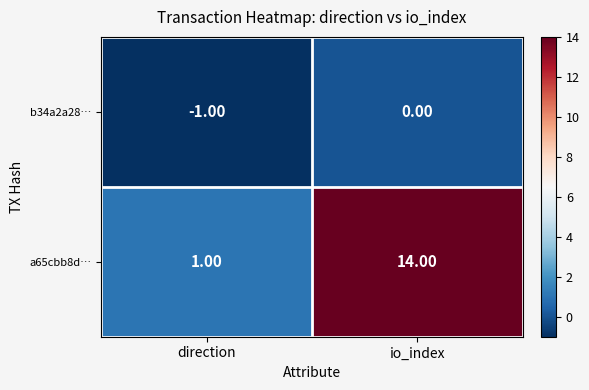

At which category does the chart reach its minimum across all series?

direction